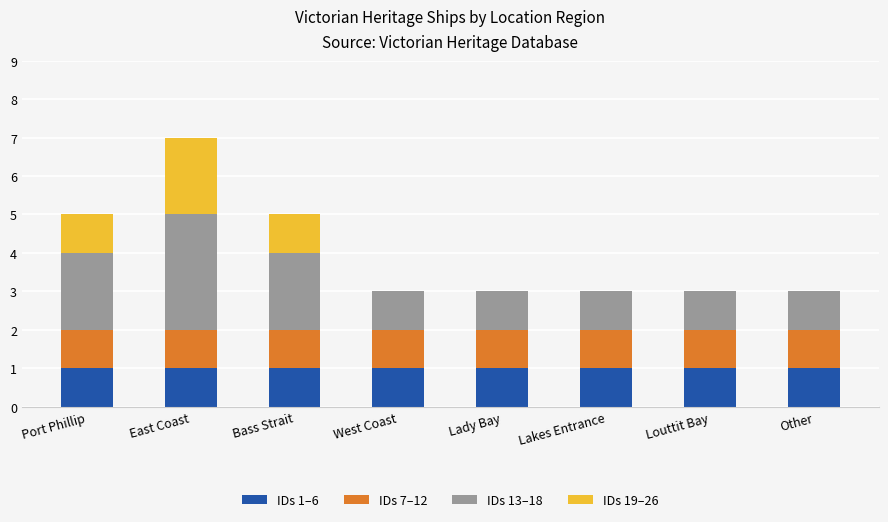

The IDs 1–6 series shows 1 at Other. True or false?

True